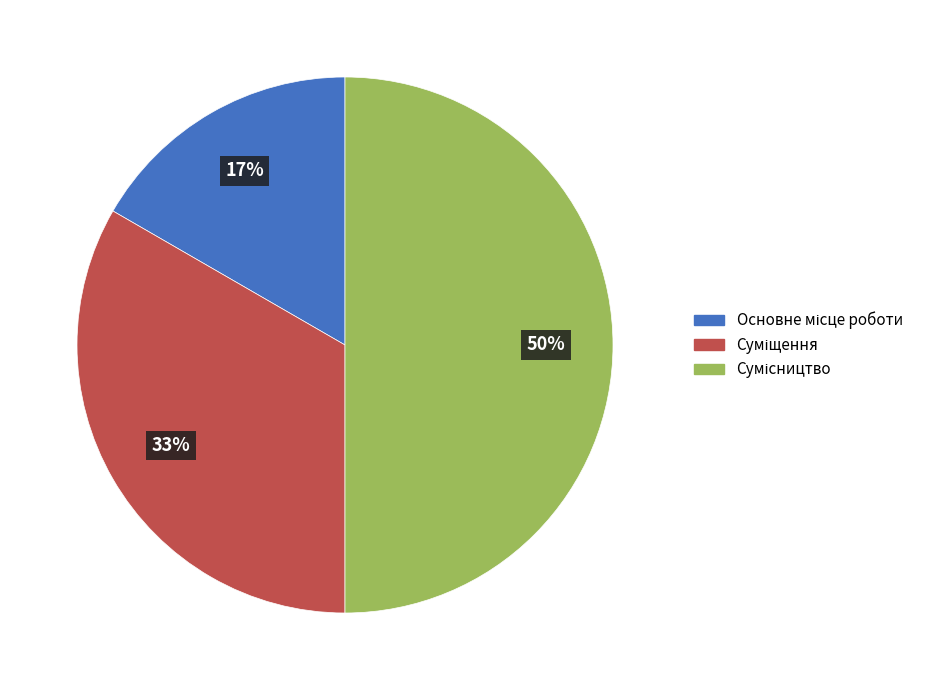

To the nearest percent, what is the difference between the largest and smallest slice percentages?

33%